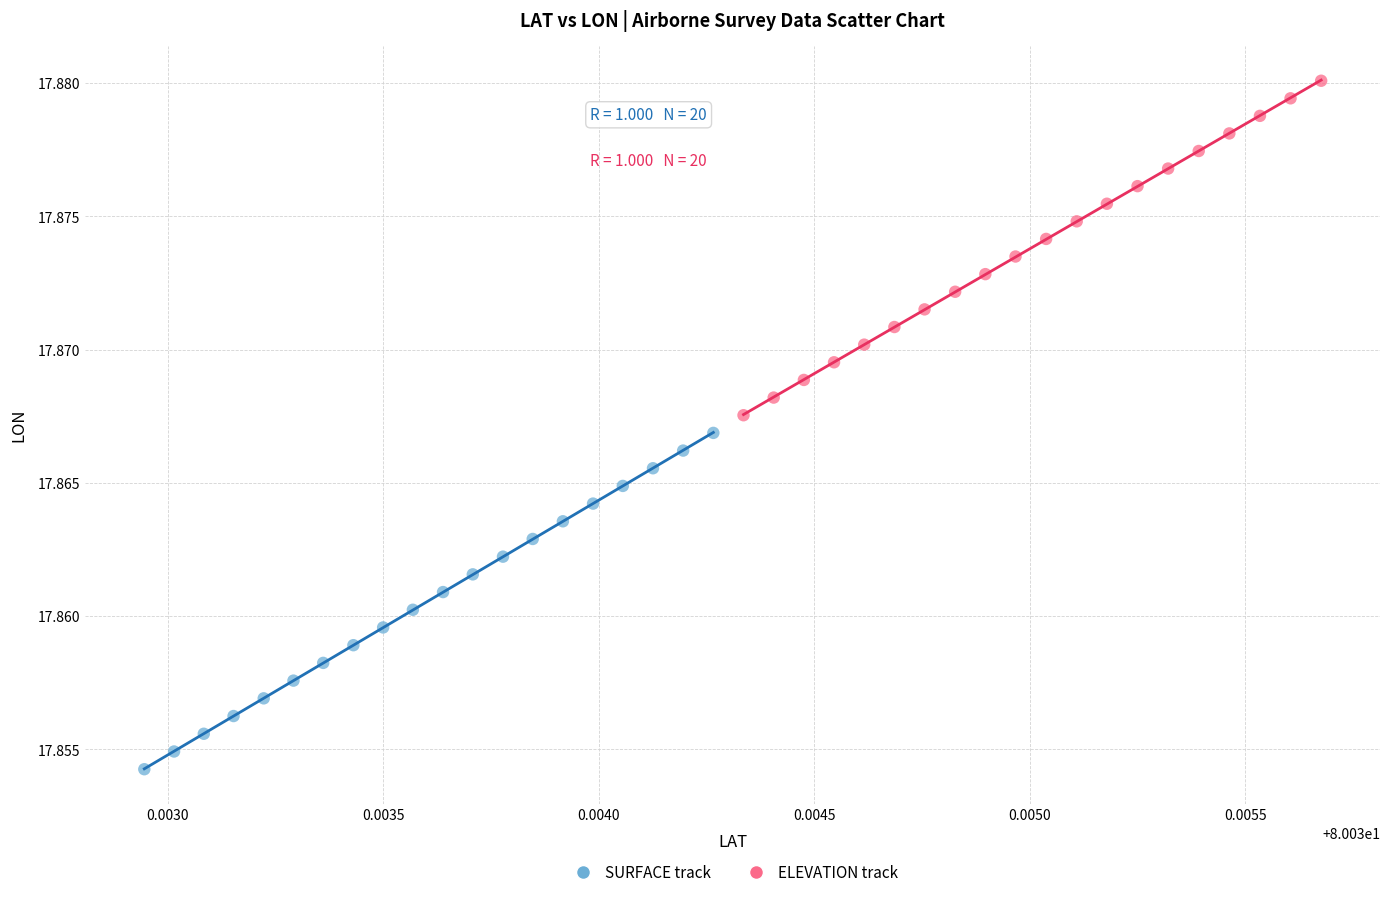

Which series has the largest Y range (max minus min)?

SURFACE track